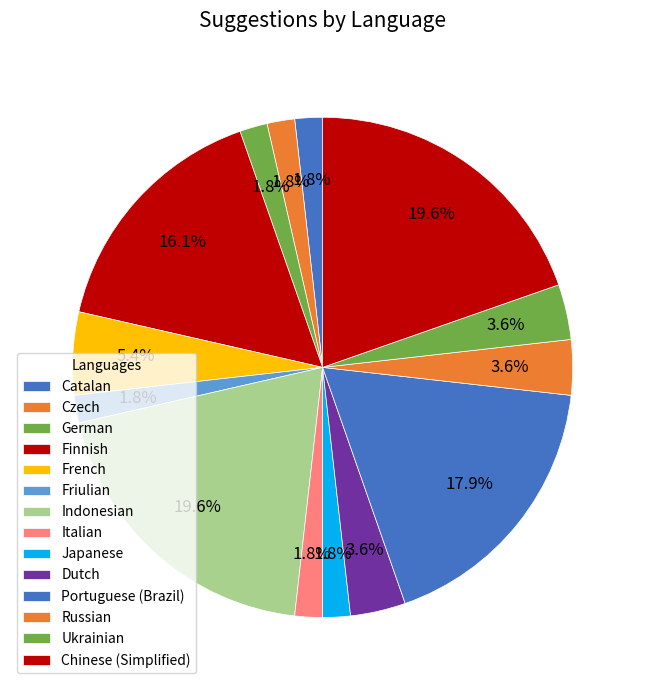

To the nearest percent, what percentage of the pie is Indonesian?

20%